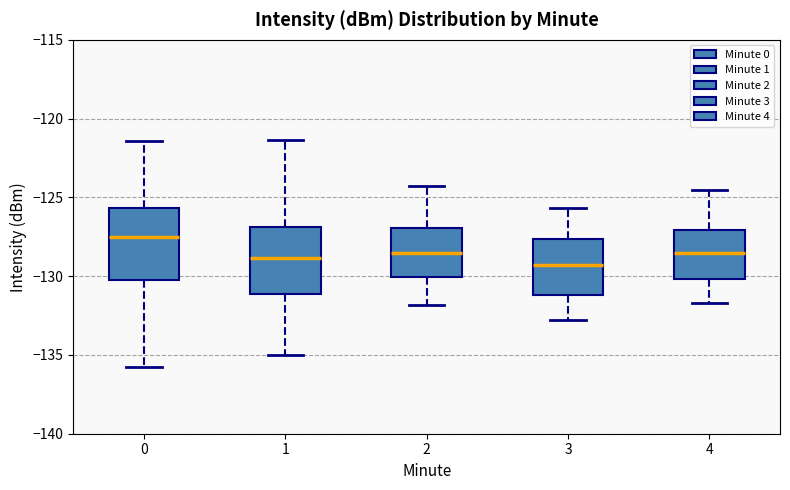

Reading left to right, transcribe this box plot: for each box, give where its median line is, the range the box spans, and where its two whiskers end, as read against the y-axis. The values are not printed on the chart, so give them approximately, as read against the axis.

0: median -127.5, box -130.5 to -125.5, whiskers -136.0 to -121.5
1: median -129.0, box -131.0 to -127.0, whiskers -135.0 to -121.5
2: median -128.5, box -130.0 to -127.0, whiskers -132.0 to -124.5
3: median -129.5, box -131.0 to -127.5, whiskers -133.0 to -125.5
4: median -128.5, box -130.0 to -127.0, whiskers -131.5 to -124.5